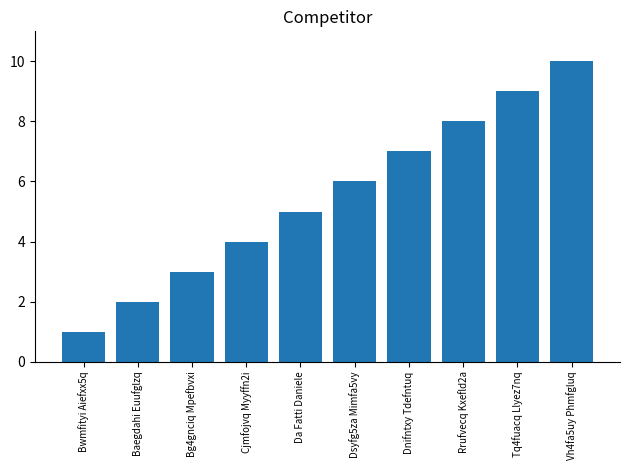

Approximately how many times larger is the value at Bg4gnciq Mpefbvxi compared to Vh4fa5uy Phmfgluq?

0.3